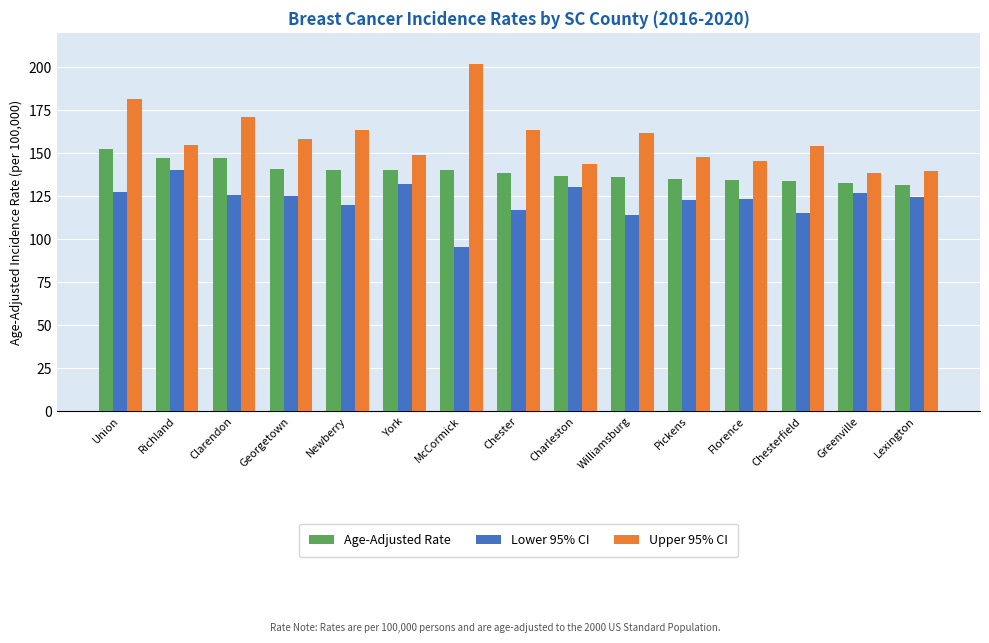

What is the total value across all series at Lexington?

395.7